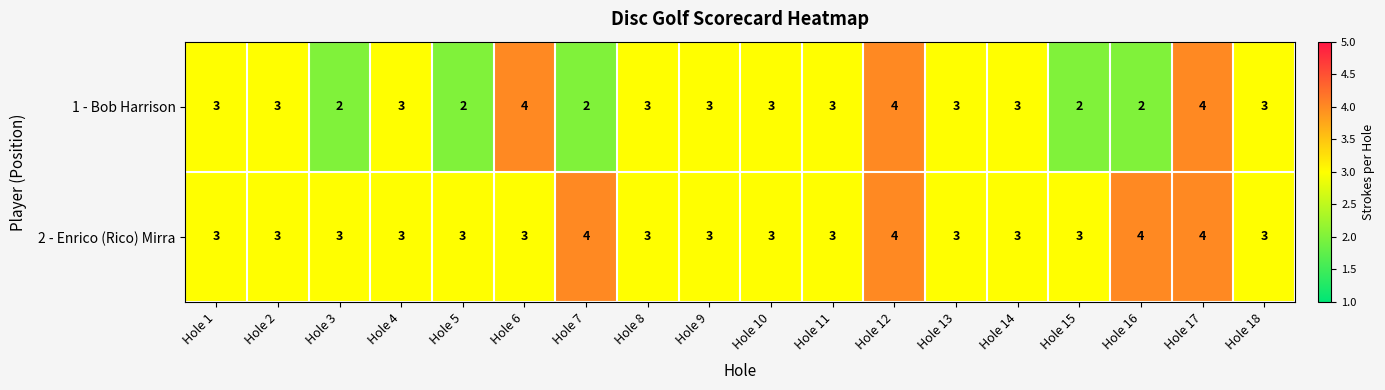

What is the maximum value for 1 - Bob Harrison?

4